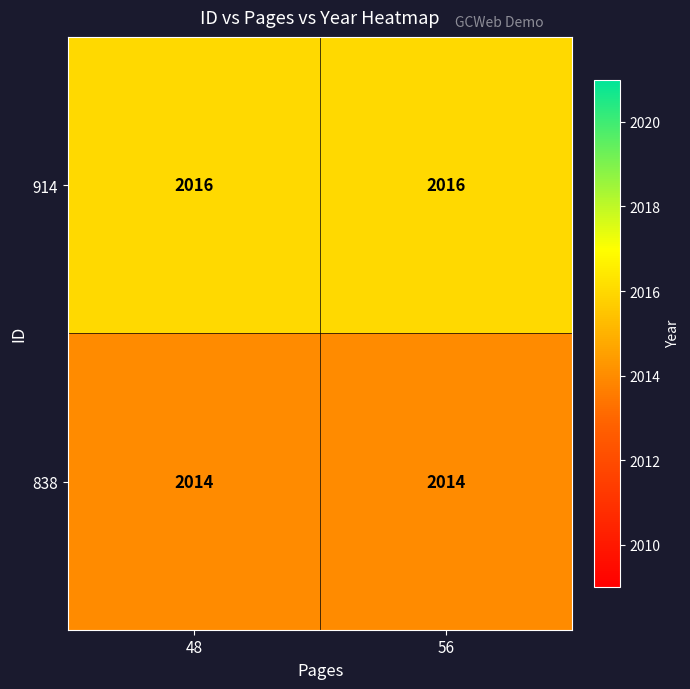

What is the average value of the 914 series?

2016